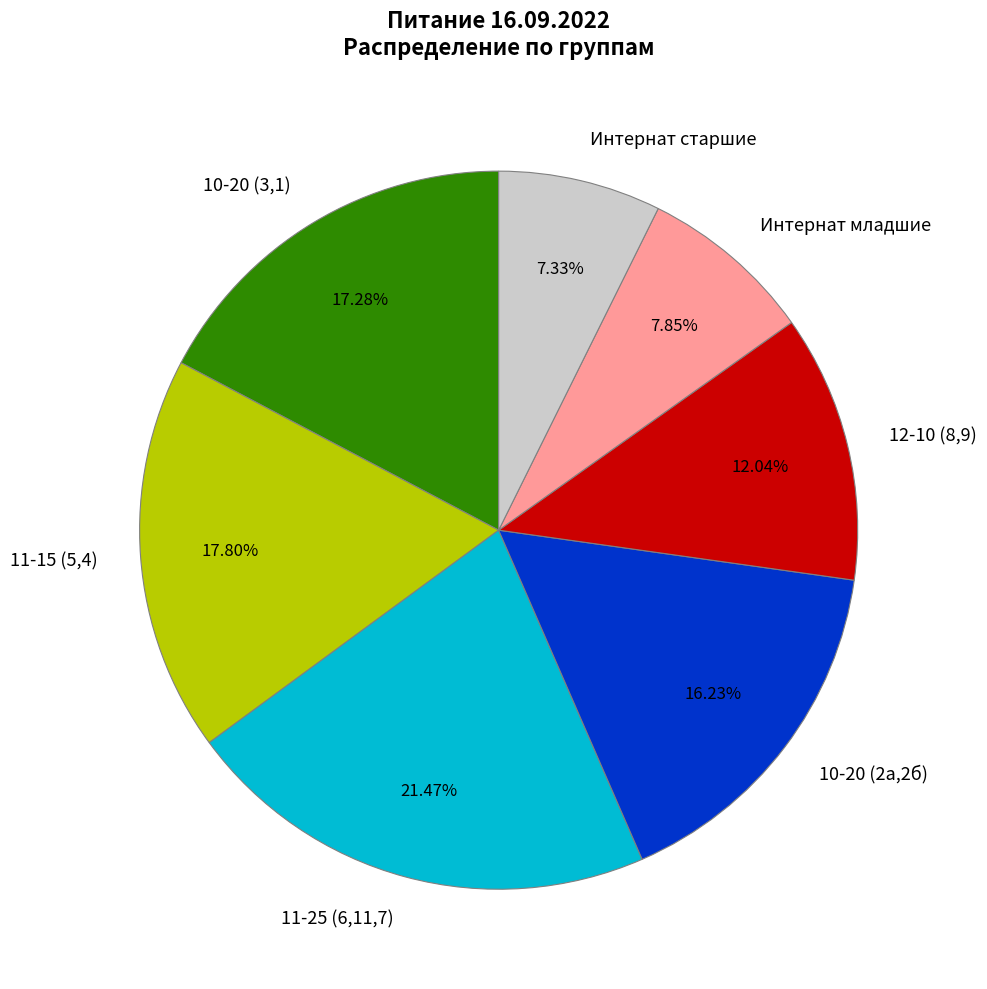

Rank the categories by value from lowest to highest.

Интернат старшие, Интернат младшие, 12-10 (8,9), 10-20 (2а,2б), 10-20 (3,1), 11-15 (5,4), 11-25 (6,11,7)